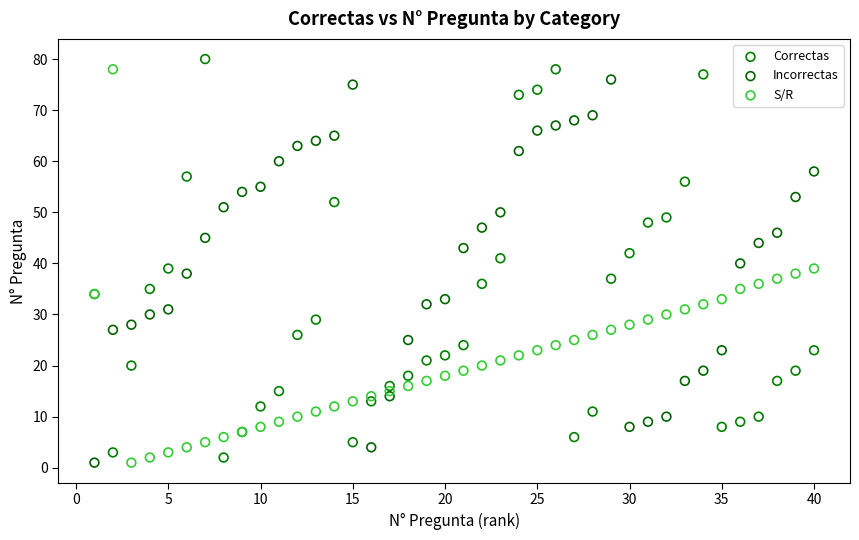

What is the X range (max minus min) for the scatter plot?

39